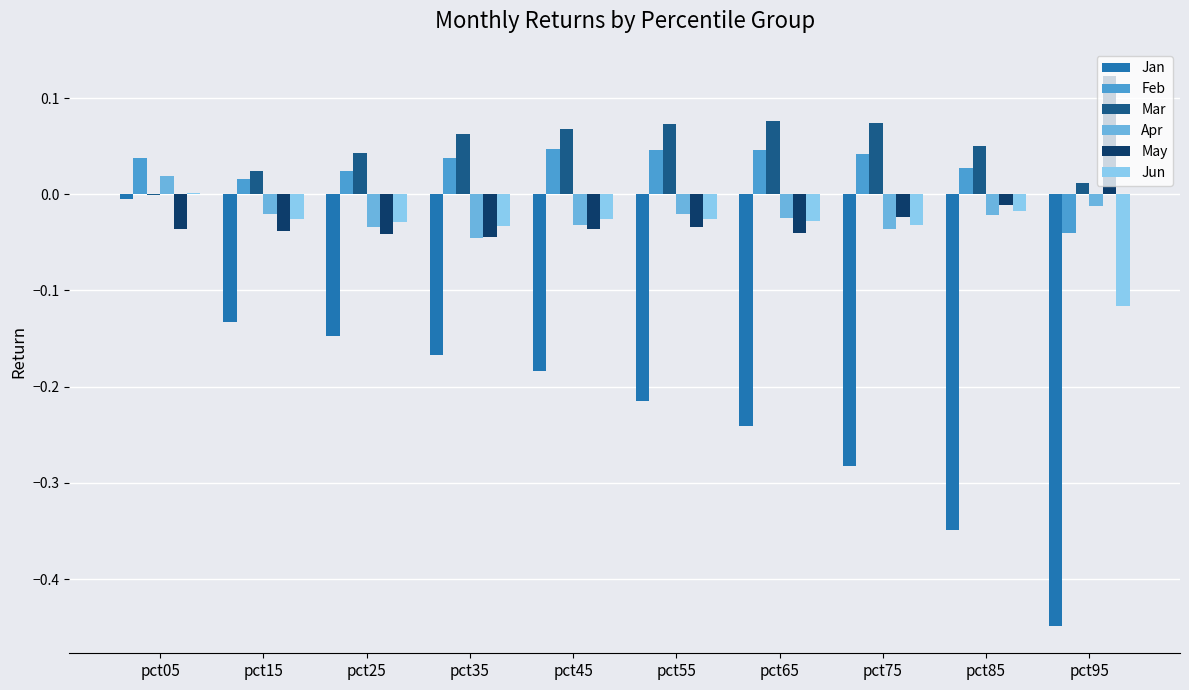

At which category does the chart reach its peak across all series?

pct95